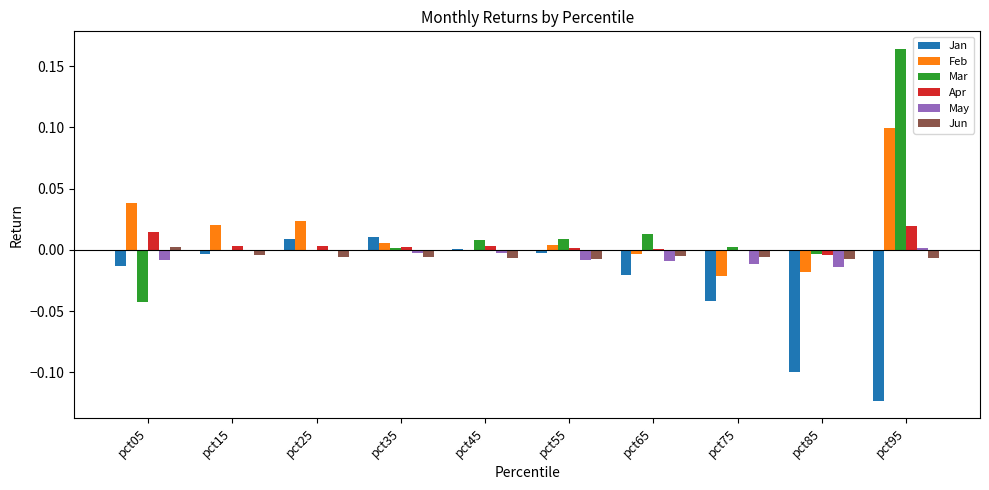

Between pct65 and pct95, which series saw the biggest shift?

Mar